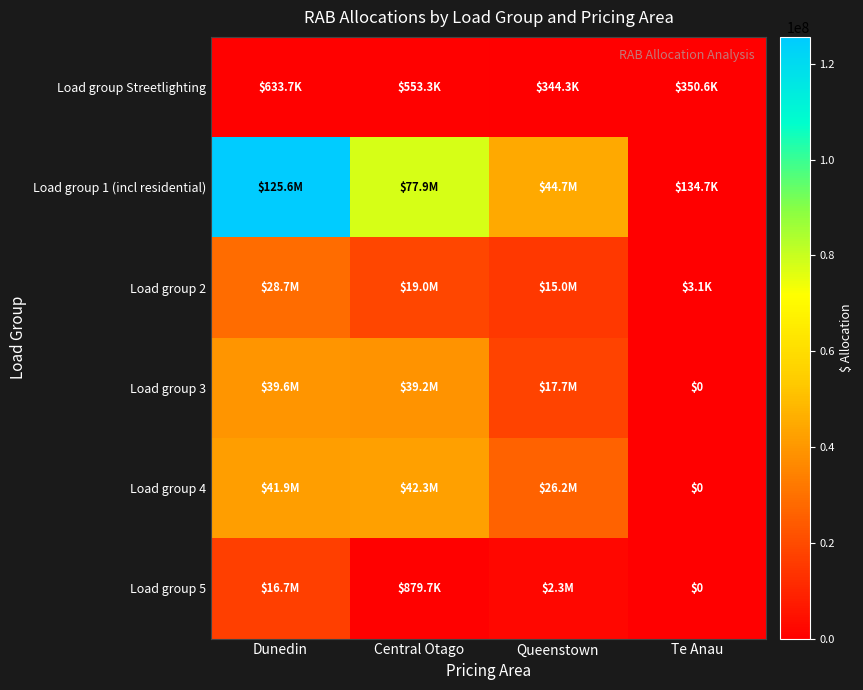

What is the difference between the second highest and minimum values in the Load group 4 series?

41900176.2